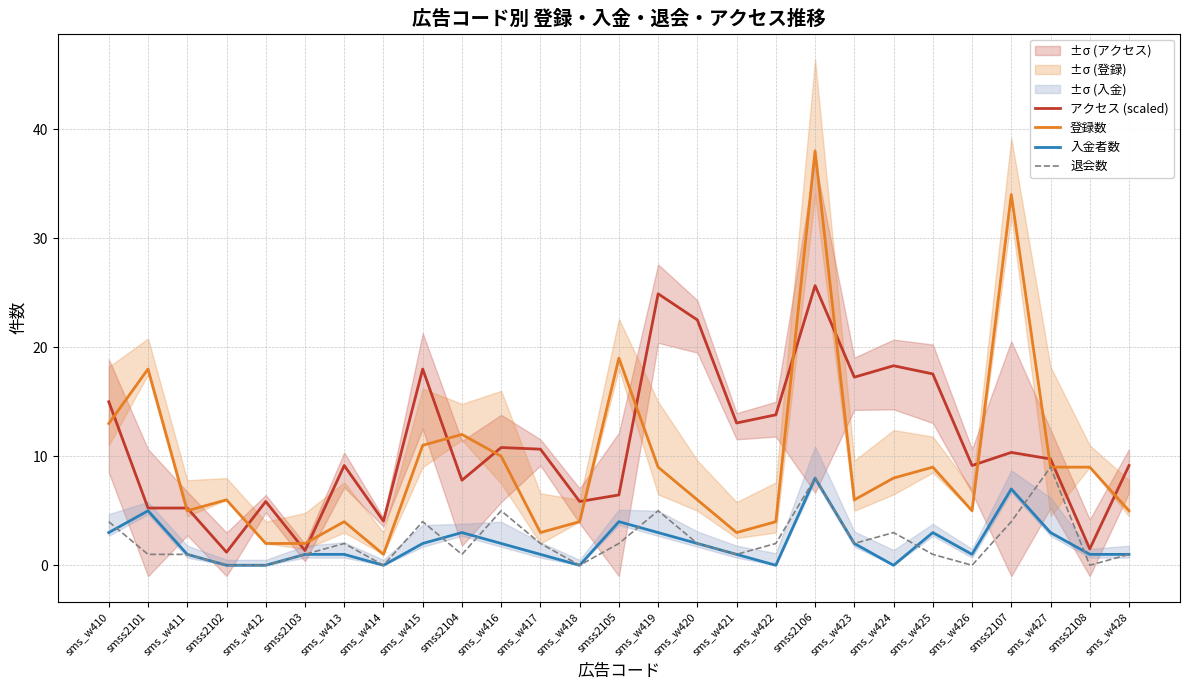

How many values in the 退会数 series are below 2?

13